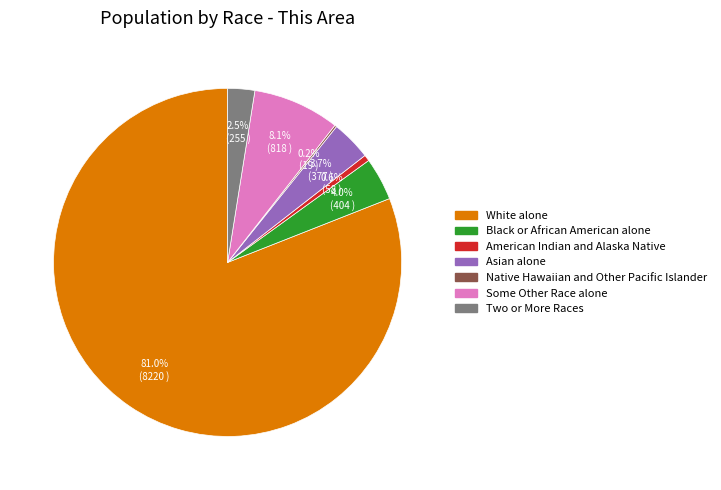

Does any single category account for the majority?

Yes